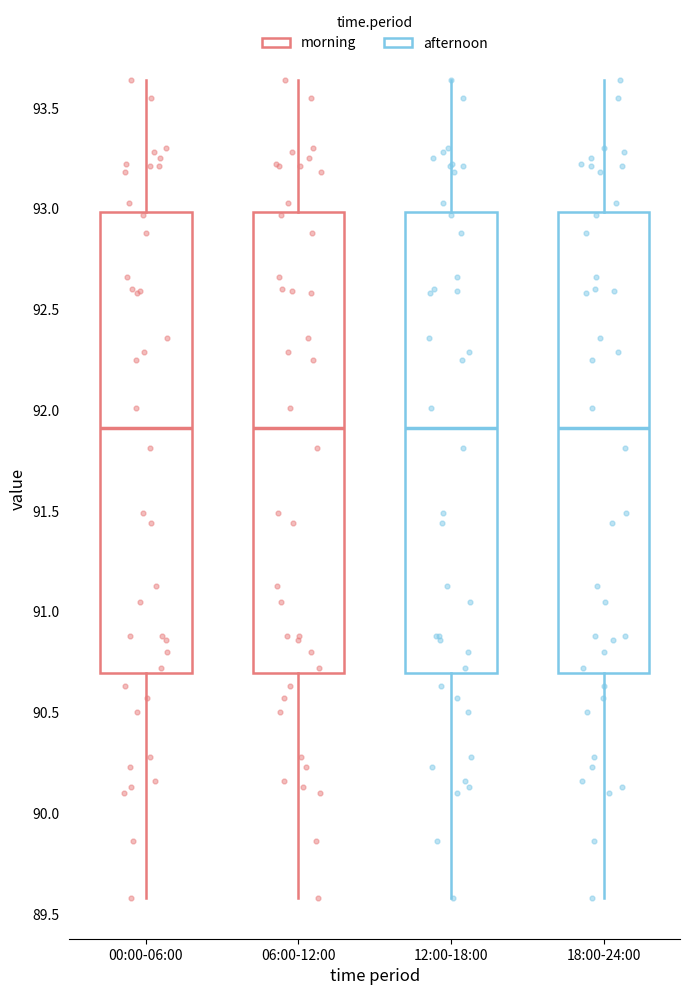

Where does the upper whisker of the box for 00:00-06:00 end on the y-axis? The values are not printed on the chart, so give them approximately, as read against the axis.

93.65